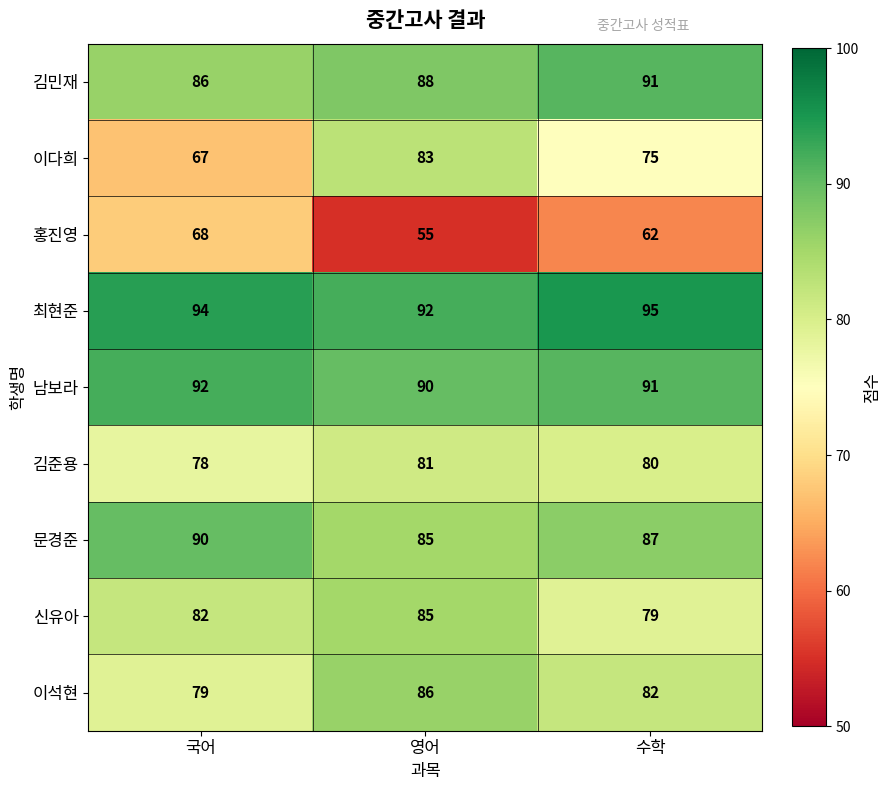

The 신유아 series shows 79 at 수학. True or false?

True